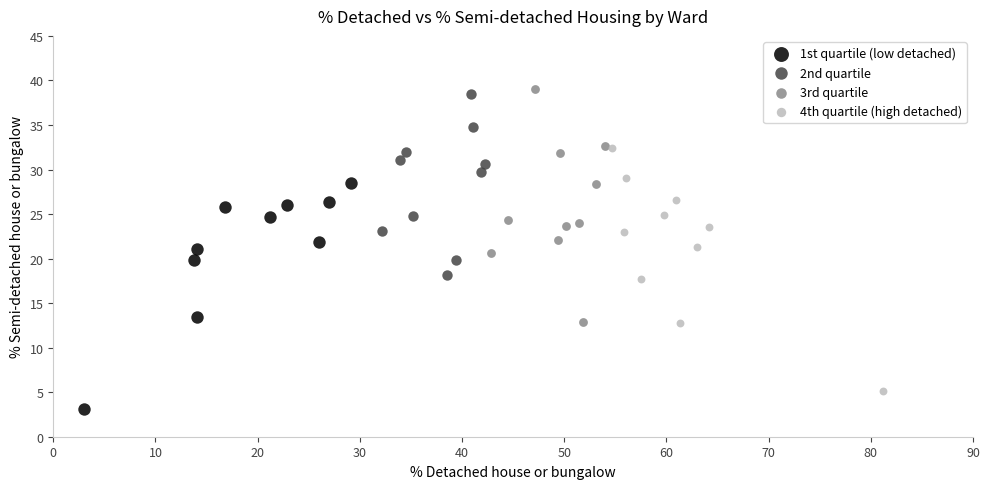

Which series has the largest Y range (max minus min)?

4th quartile (high detached)